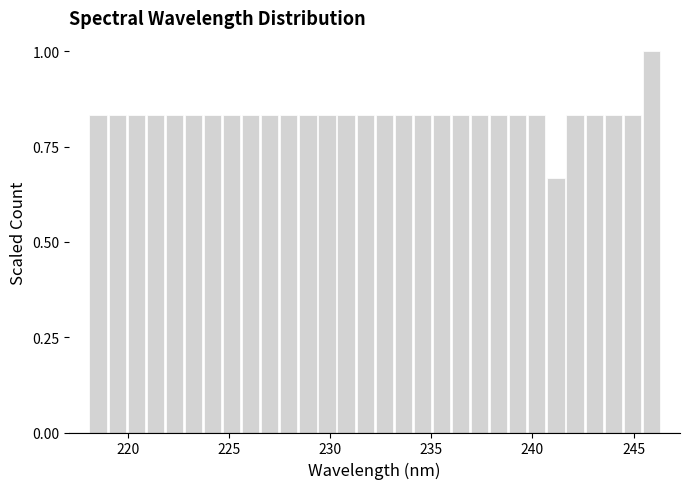

Read against the x-axis, roughly where is the centre of the tallest bar?

246.0